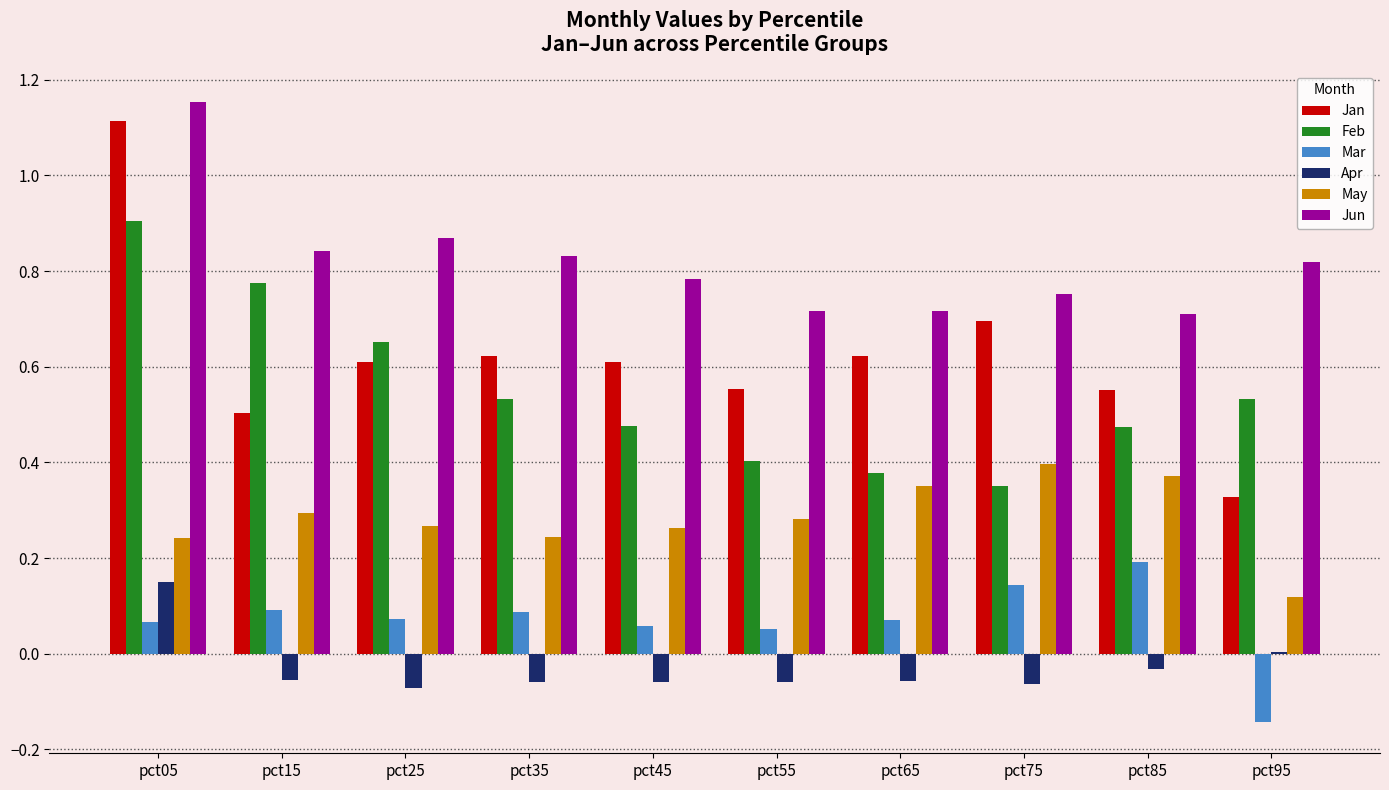

Is it true that Feb equals 0.7 at pct25?

True